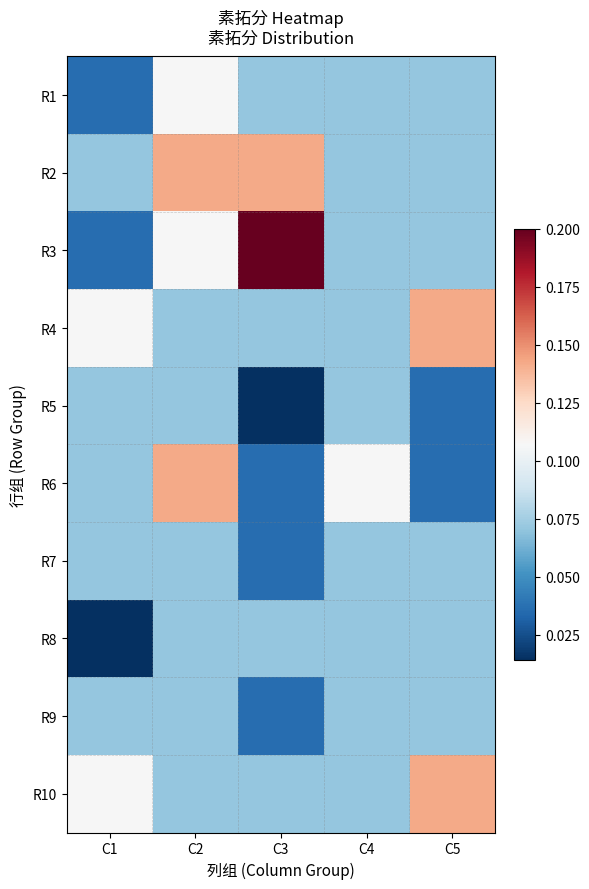

Which series has the largest range (max minus min)?

R3